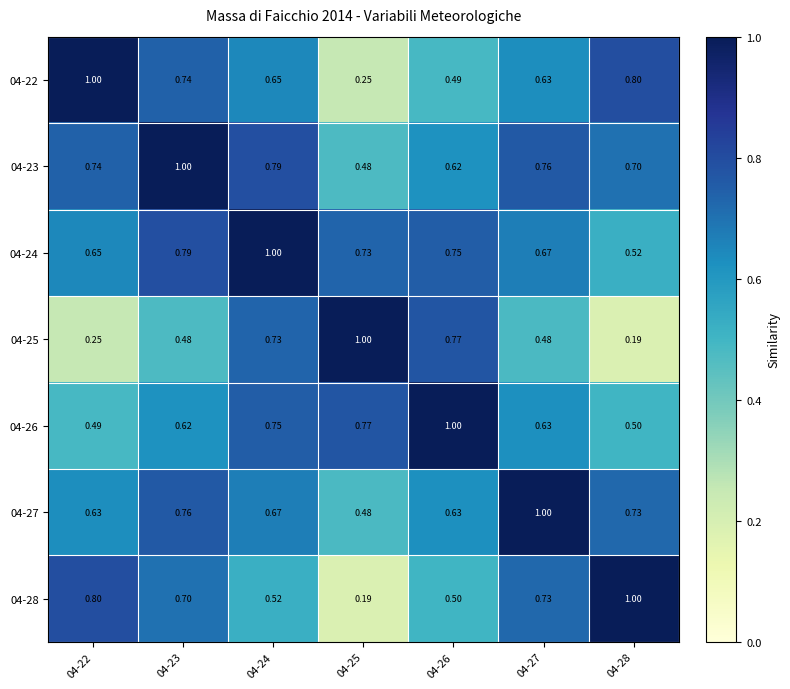

Is the value of 04-27 at 04-28 greater than the value of 04-28 at 04-24?

Yes